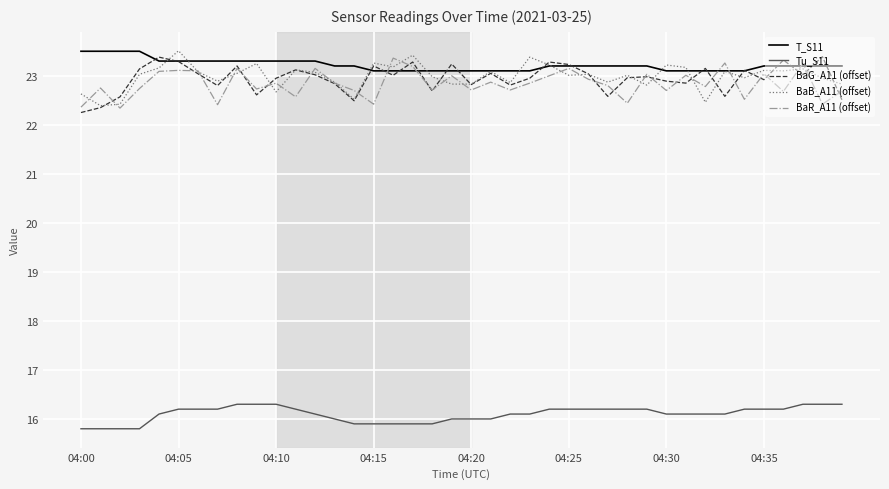

What is the highest value of the BaR_A11 (offset) series?

23.4